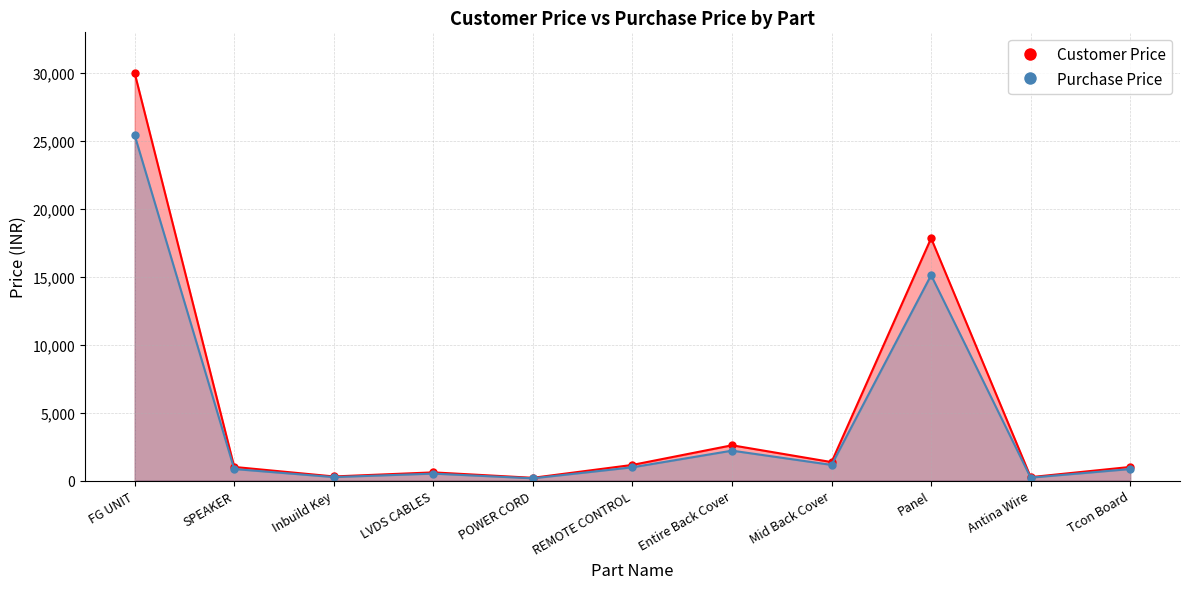

Which series has the largest total across all categories?

Customer Price